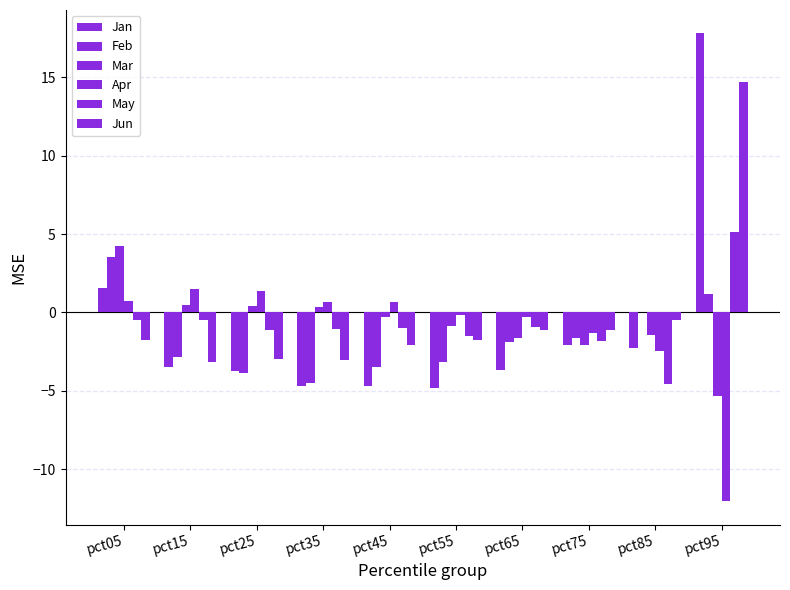

Which has a higher value, pct95 or pct35?

pct95